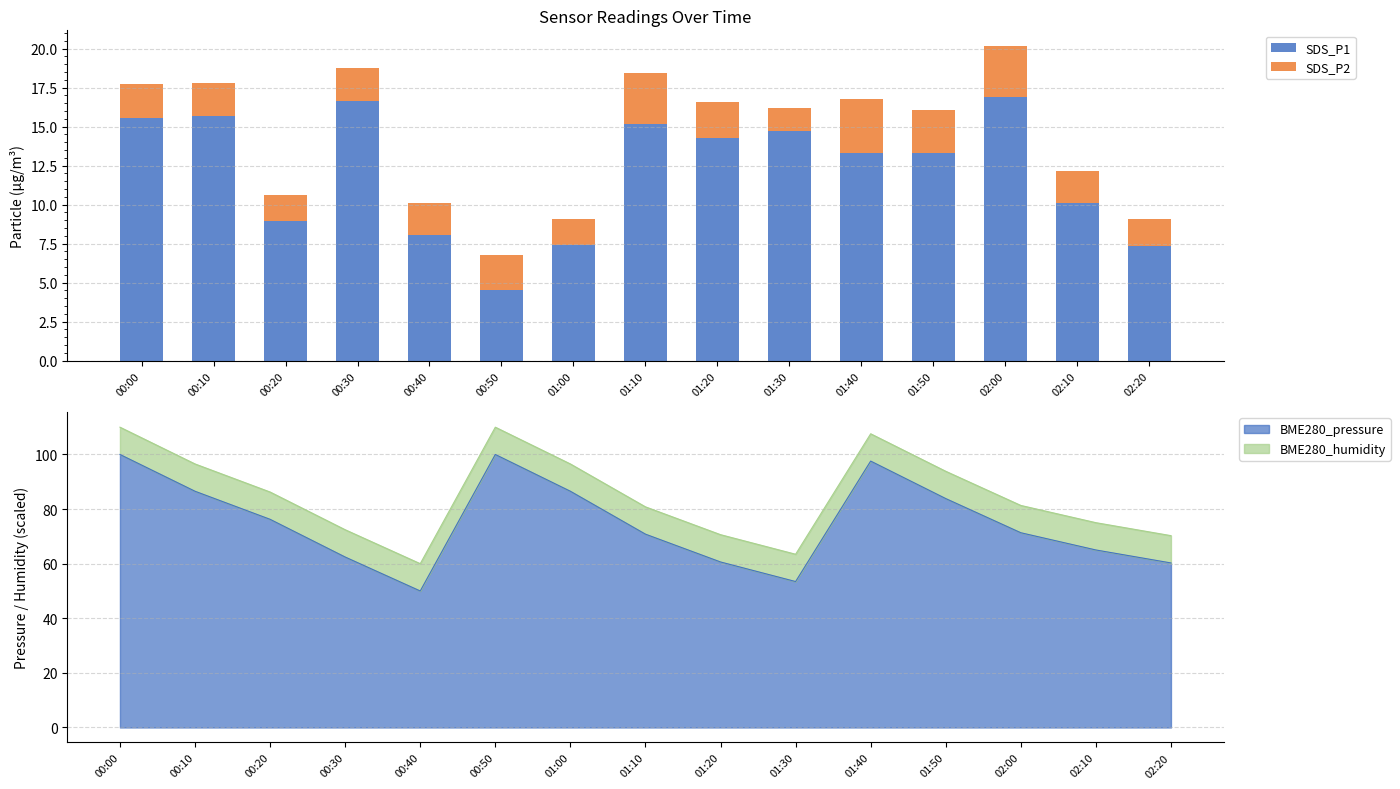

Reading left to right, extract all data points from this chart.

SDS_P1: 00:00=15.5	00:10=15.7	00:20=8.9	00:30=16.7	00:40=8.1	00:50=4.5	01:00=7.4	01:10=15.2	01:20=14.3	01:30=14.7	01:40=13.3	01:50=13.3	02:00=16.9	02:10=10.1	02:20=7.3
SDS_P2: 00:00=2.2	00:10=2.1	00:20=1.7	00:30=2.1	00:40=2.1	00:50=2.2	01:00=1.6	01:10=3.3	01:20=2.3	01:30=1.4	01:40=3.5	01:50=2.8	02:00=3.3	02:10=2.1	02:20=1.7